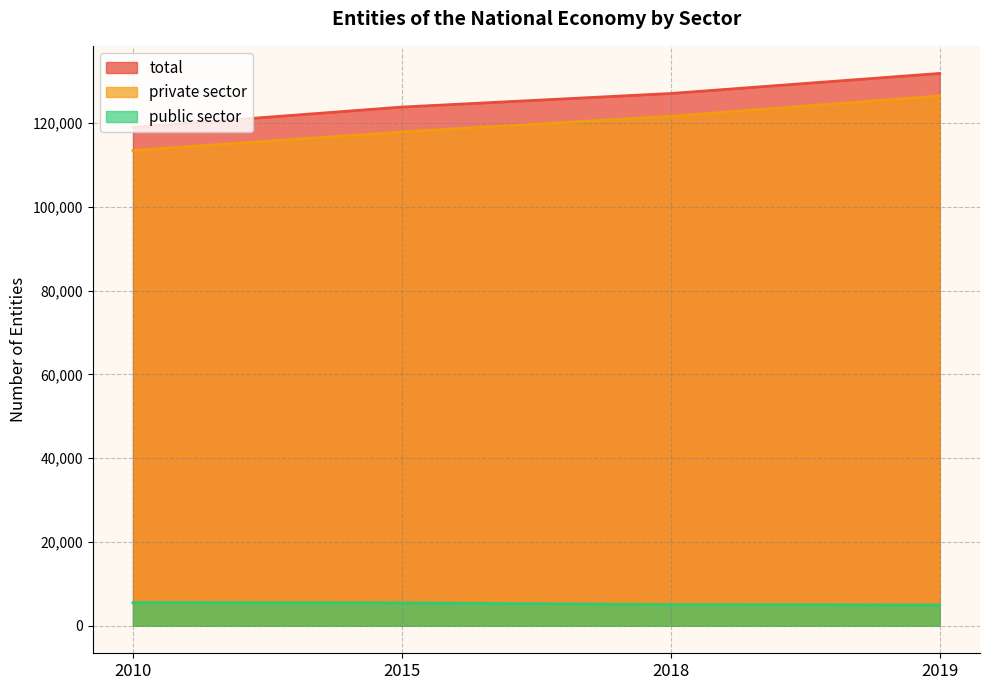

At which label does total reach its peak?

2019